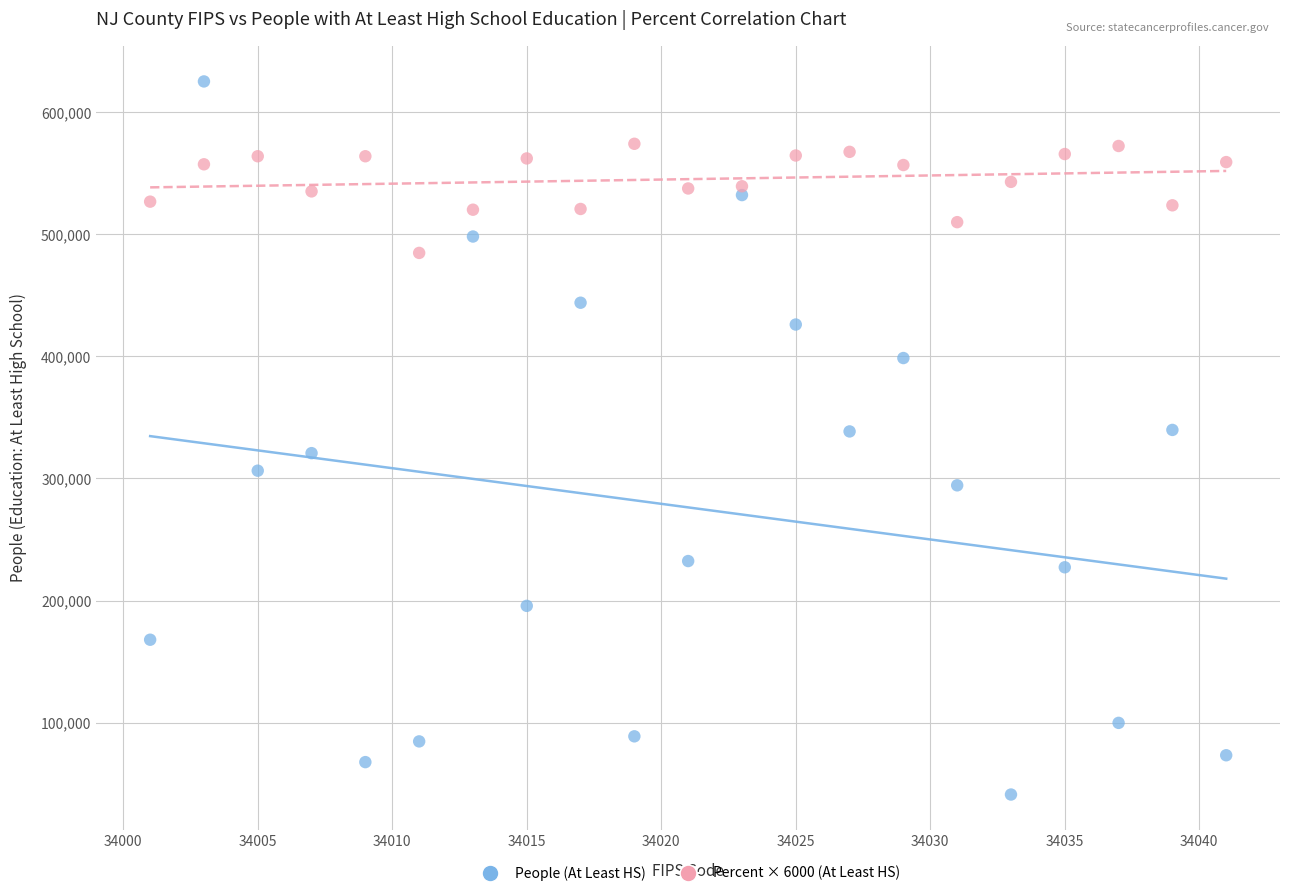

What is the X range (max minus min) for the scatter plot?

40